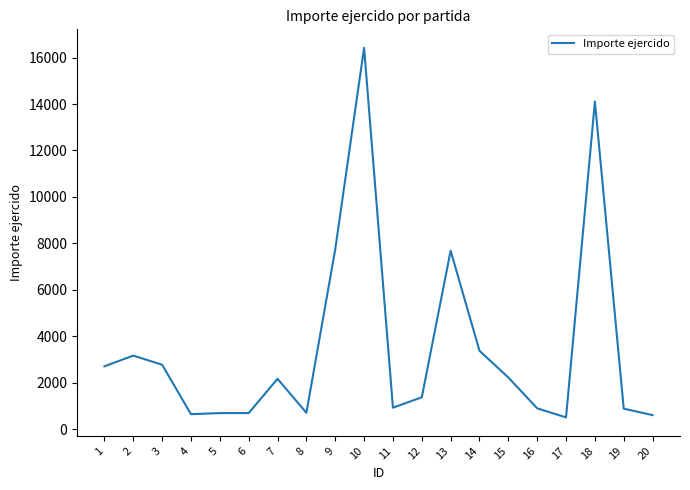

The value at 9 is 7740.0. True or false?

True